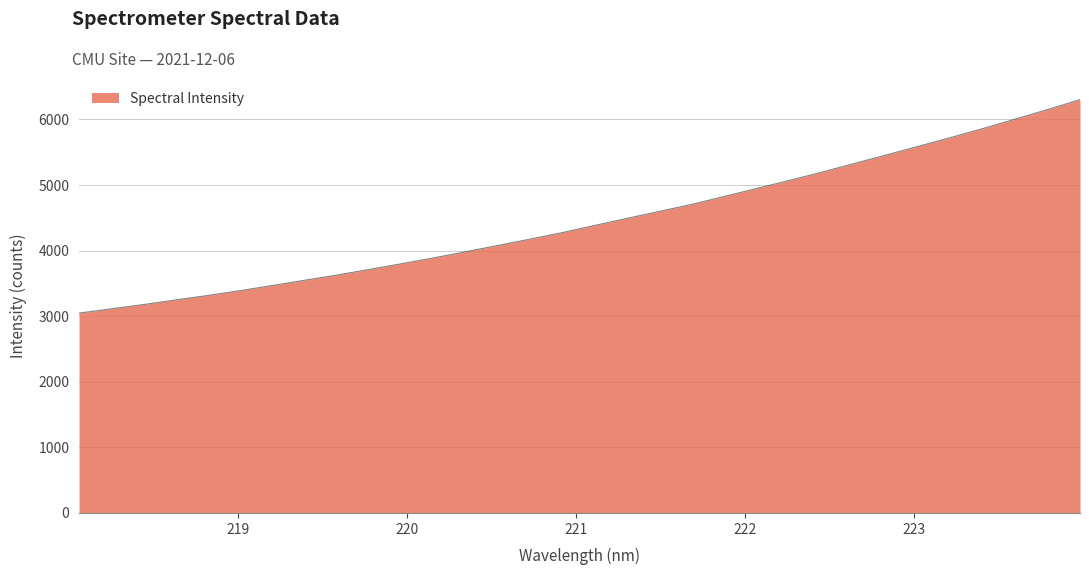

What is the maximum value shown in the chart?

6301.8